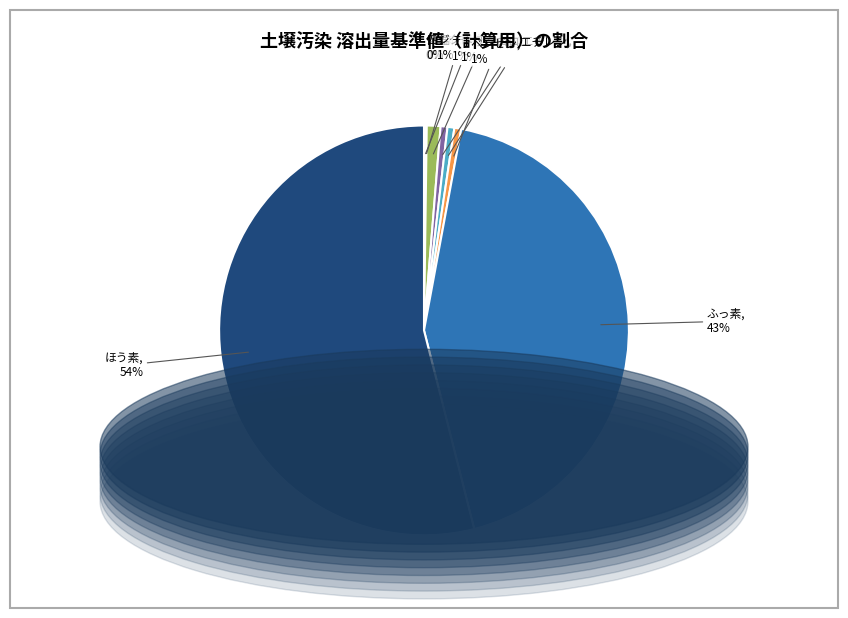

Between ベンゼン and ふっ素, which is larger?

ふっ素